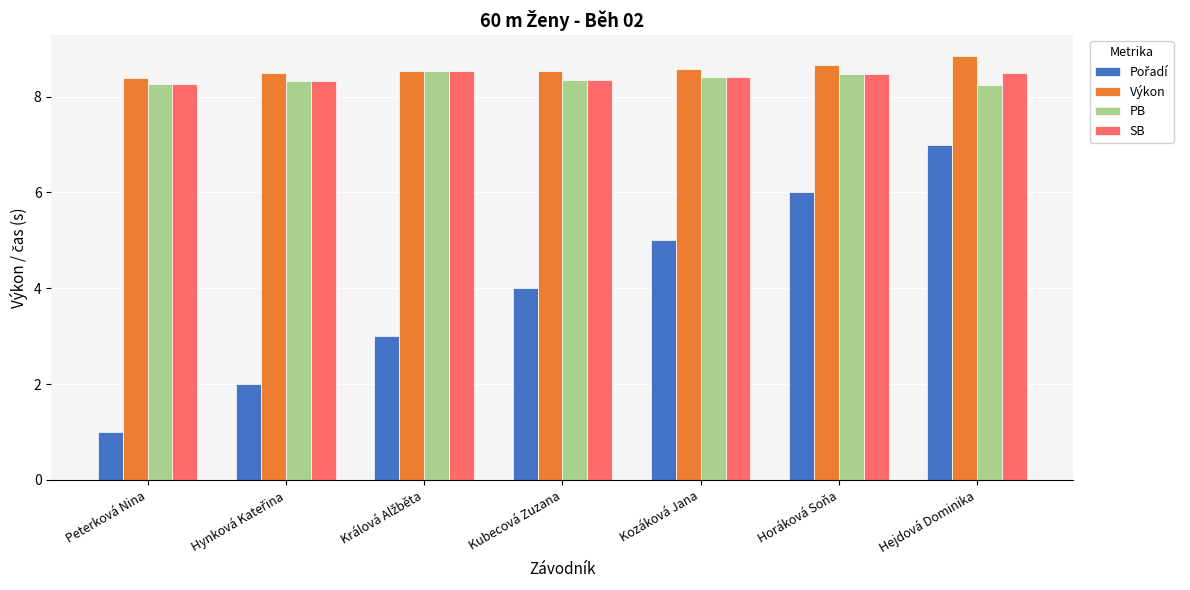

What is the sum of the SB values at Hejdová Dominika and Kozáková Jana?

16.9